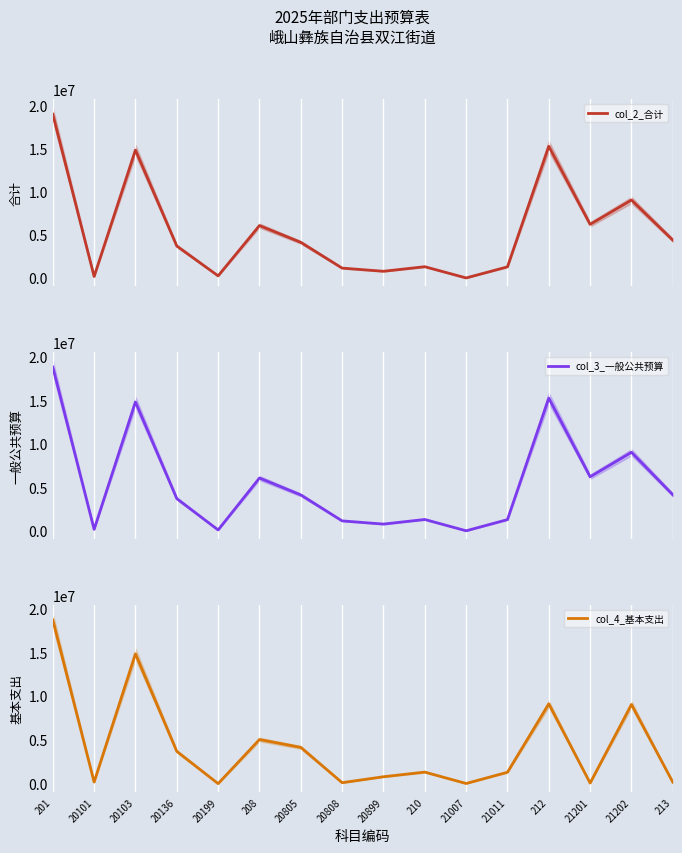

Which category has the highest value in the col_3_一般公共预算 series?

201